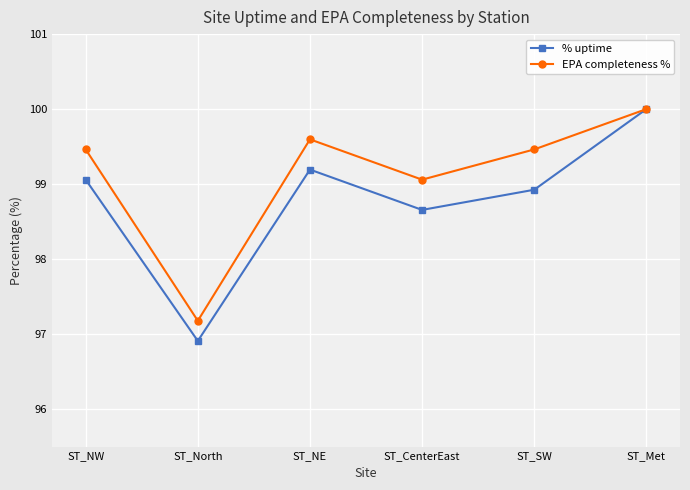

The value of % uptime at ST_NW is 99.1. True or false?

True